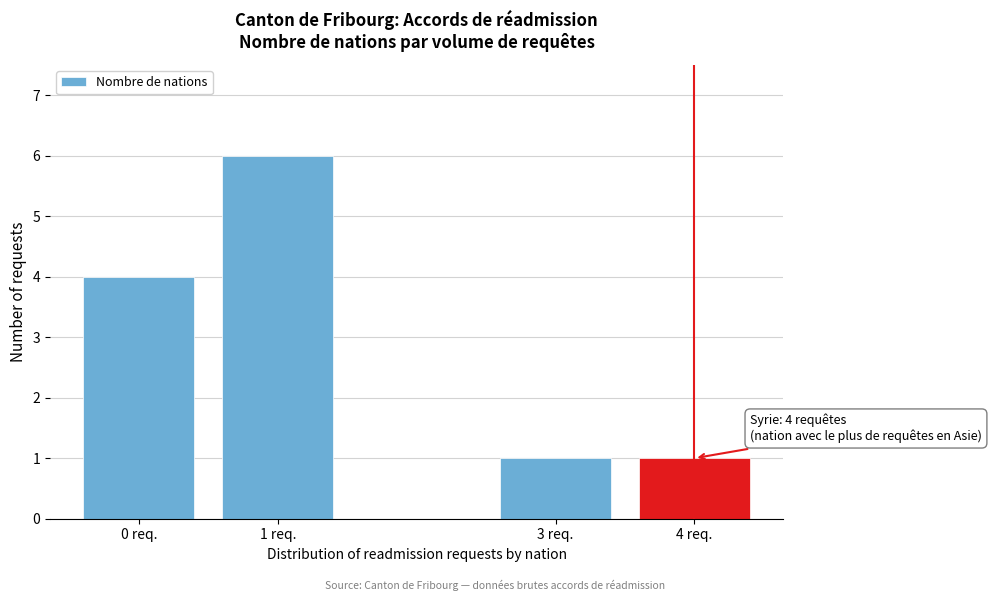

Reading right to left, list all the values displayed in this chart.

1	1	6	4